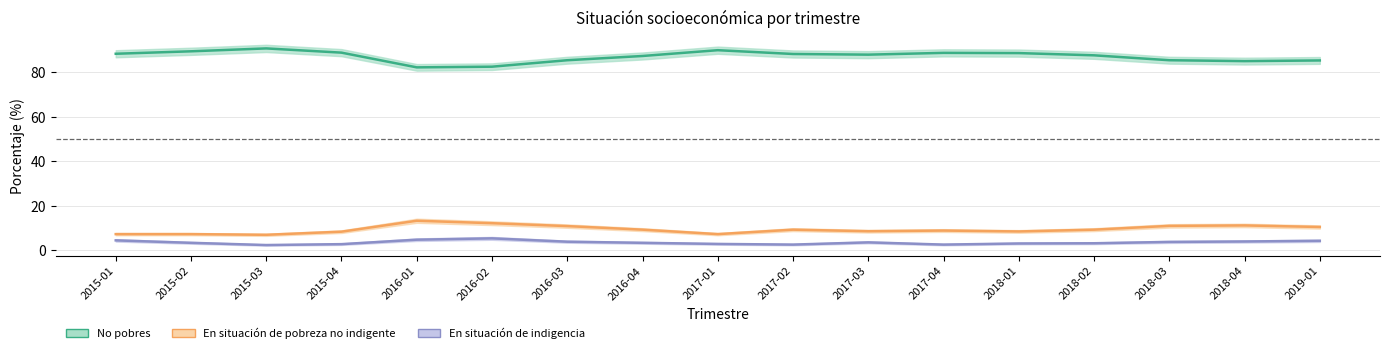

Does the chart display data point markers on the line(s)?

No